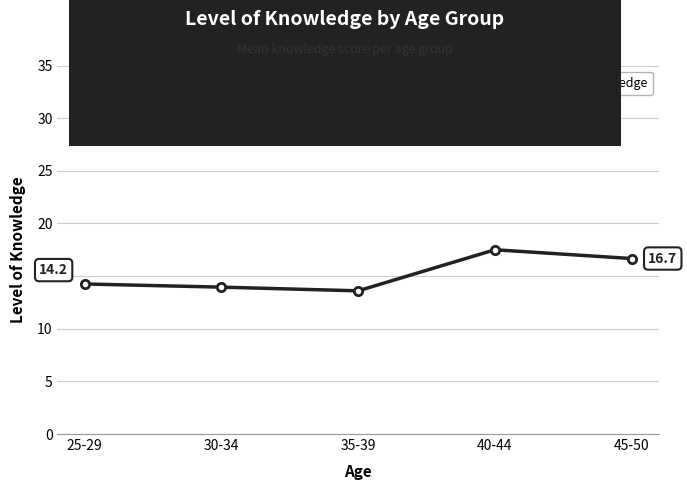

How many interior local valleys (lower than both neighbors) does the data have?

1